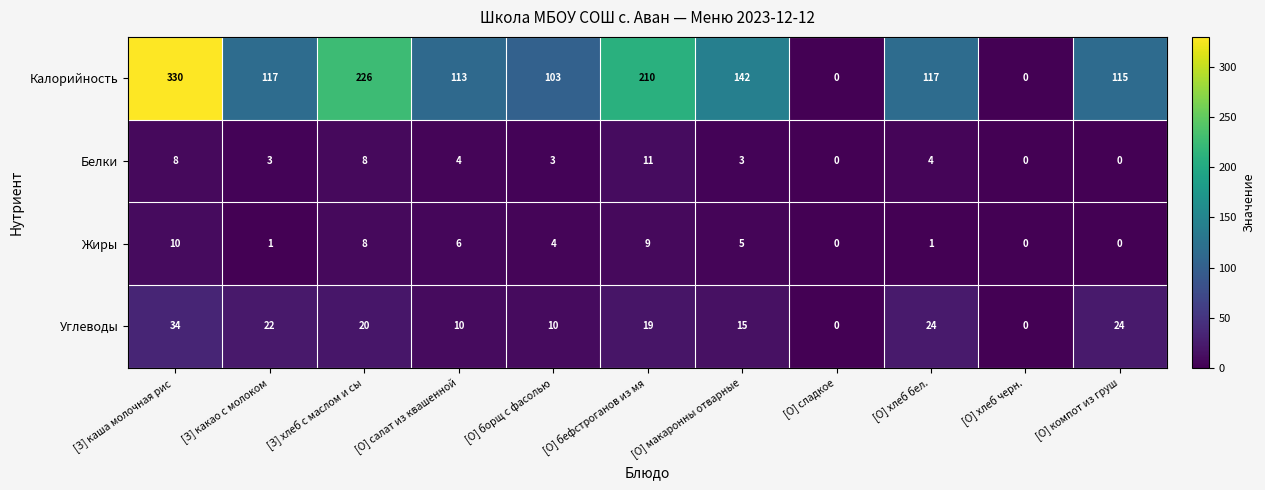

What is the average value of the Белки series?

4